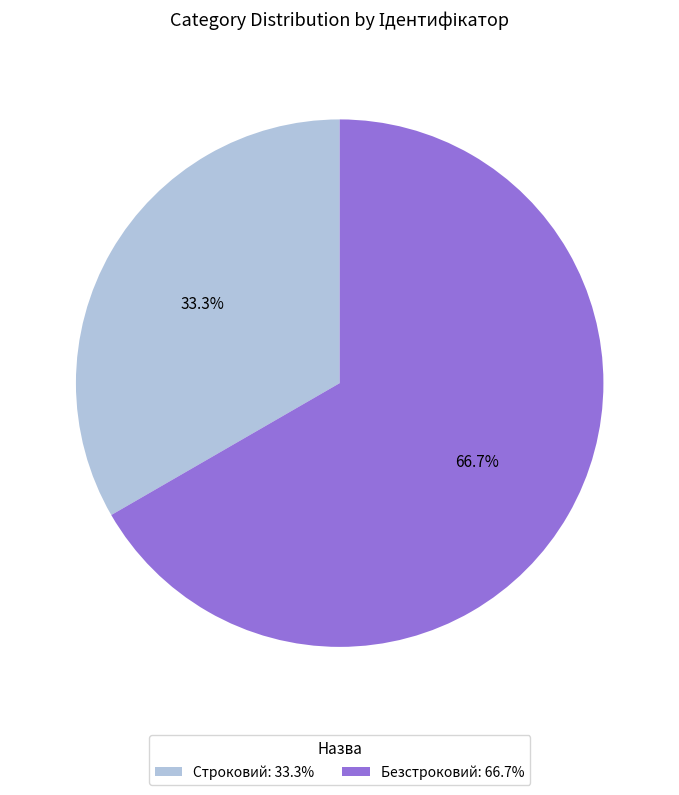

To the nearest percent, what portion does Строковий represent?

33%